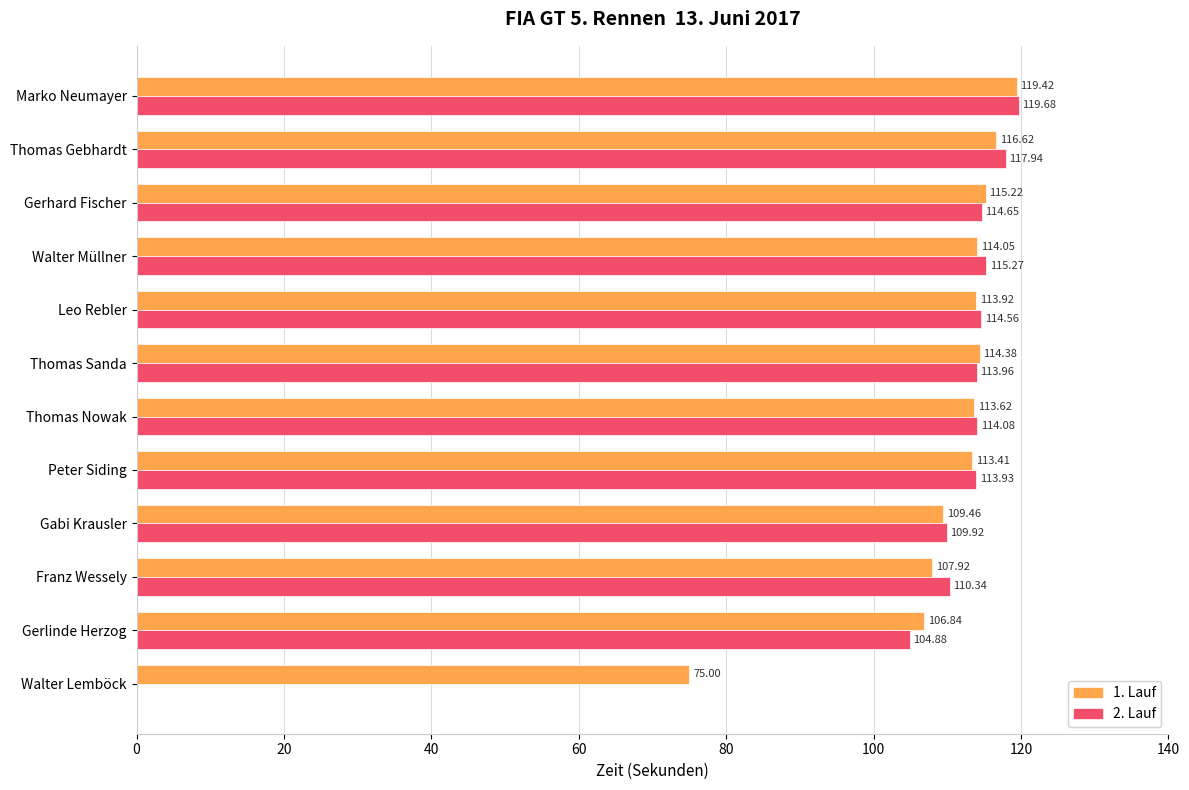

At which category is the sum across all series the highest?

Marko Neumayer